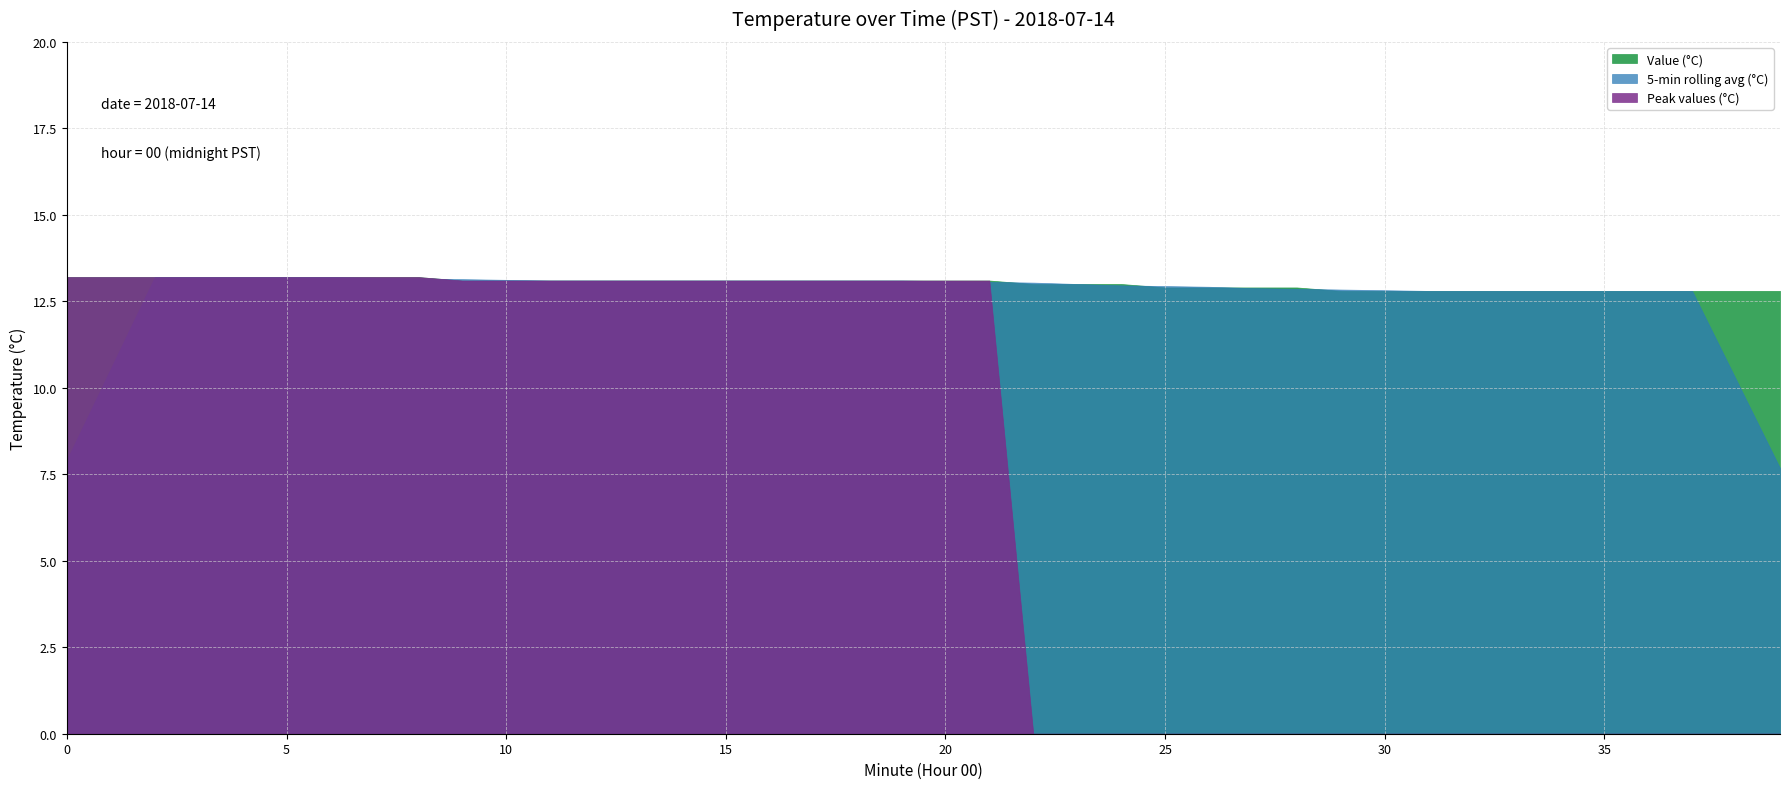

What is the value of the 19th point from the left?

13.1